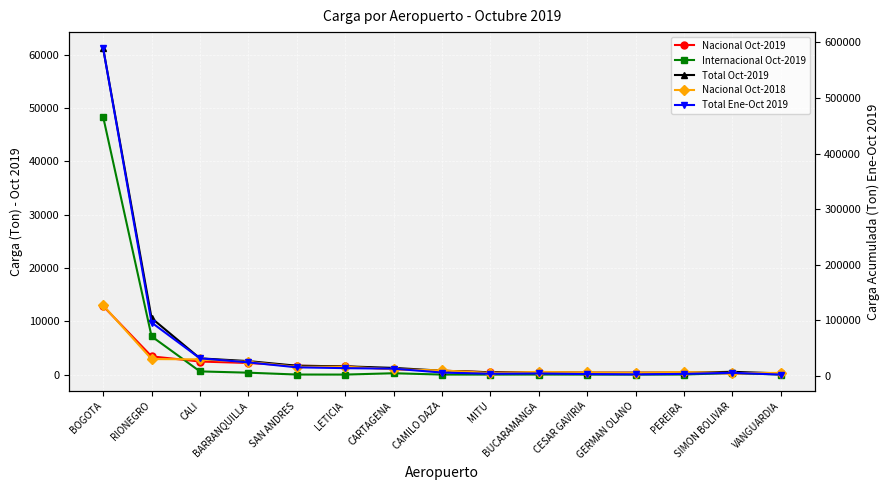

Where is the first local minimum for Total Ene-Oct 2019?

MITU